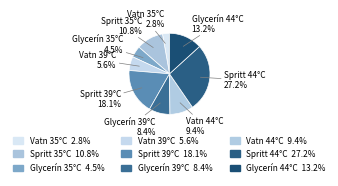

Approximately how many times larger is the value at Spritt 44°C compared to Glycerín 44°C?

2.1